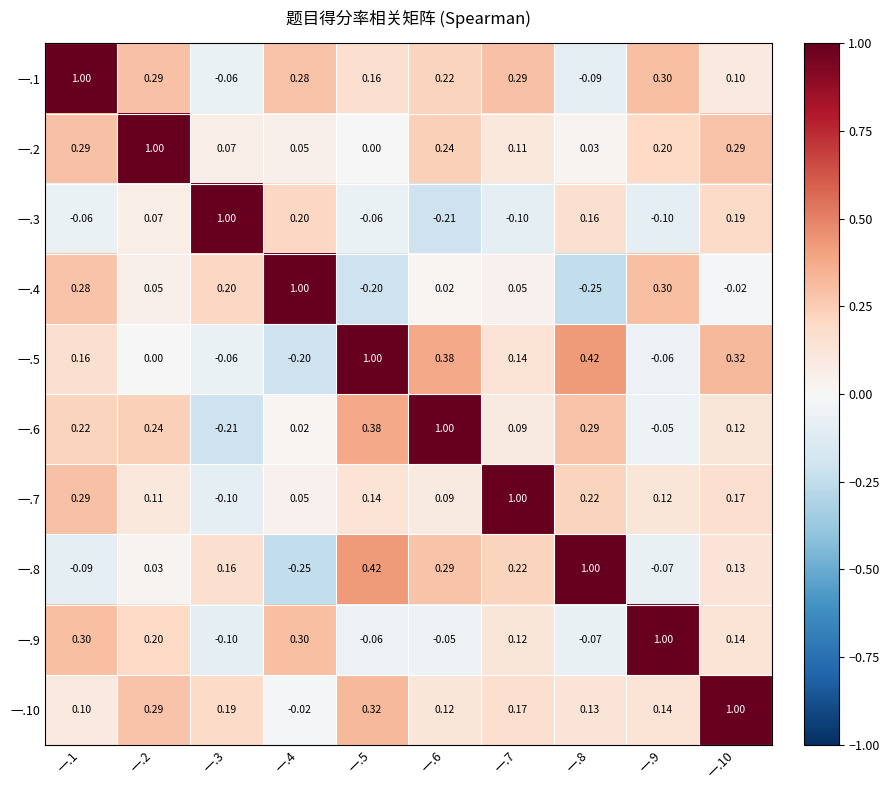

Is the value of 一.4 at 一.9 greater than the value of 一.6 at 一.1?

Yes